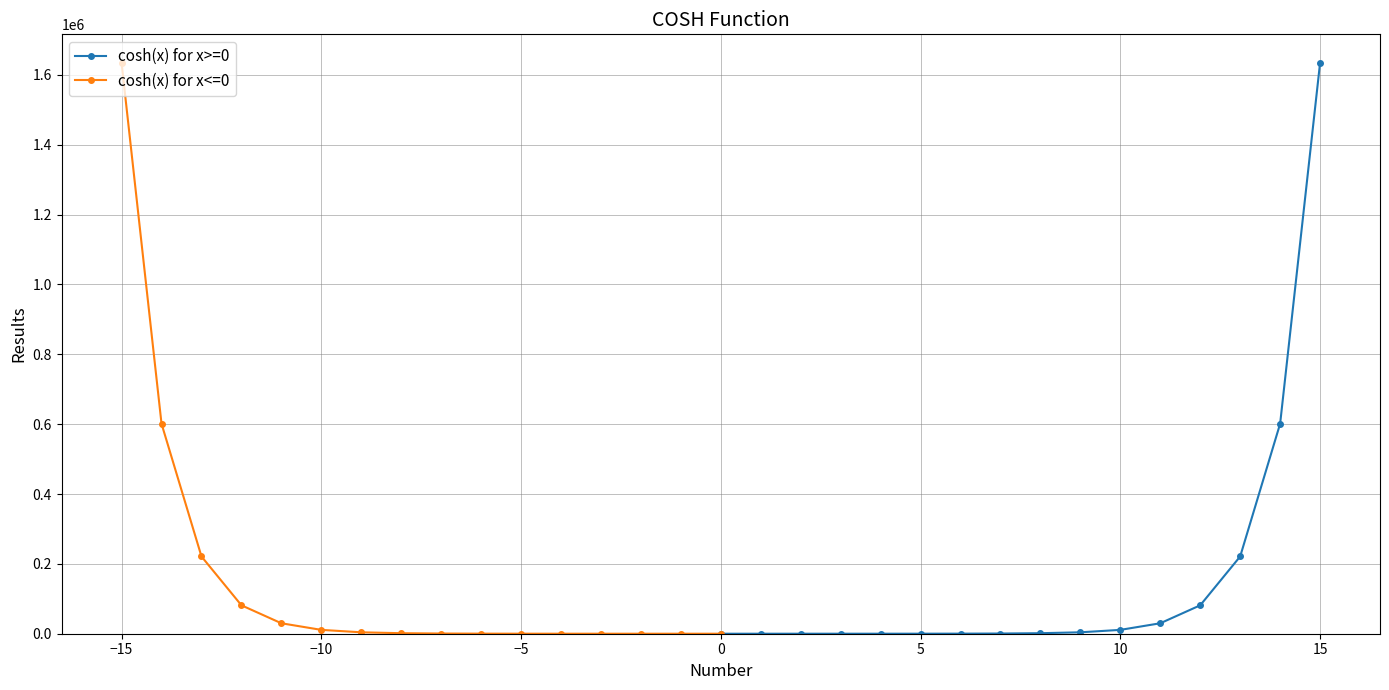

True or false: cosh(x) for x>=0 and cosh(x) for x<=0 cross at least once.

False